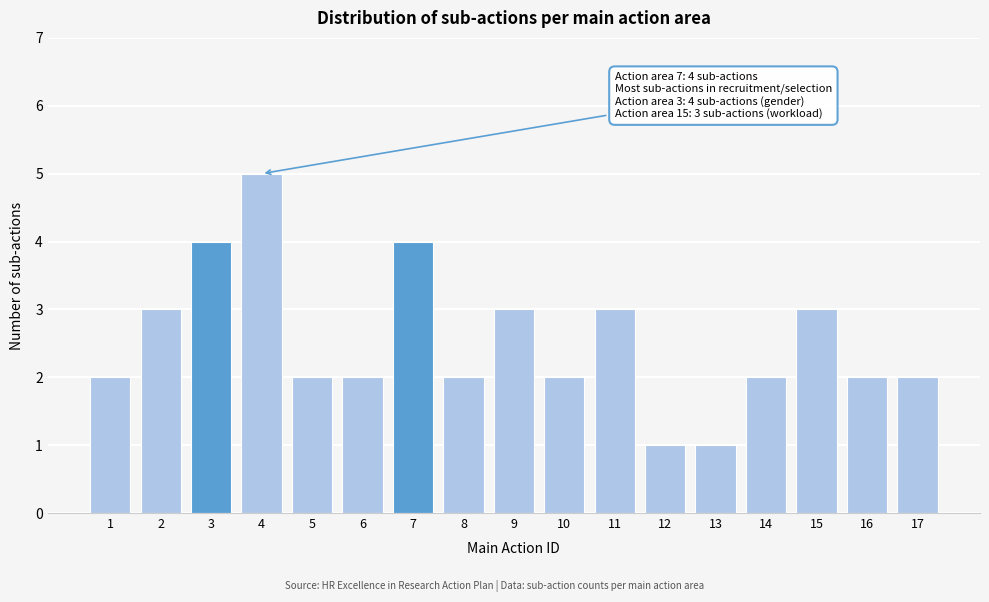

Reading left to right, transcribe all the data shown in this chart.

2	3	4	5	2	2	4	2	3	2	3	1	1	2	3	2	2